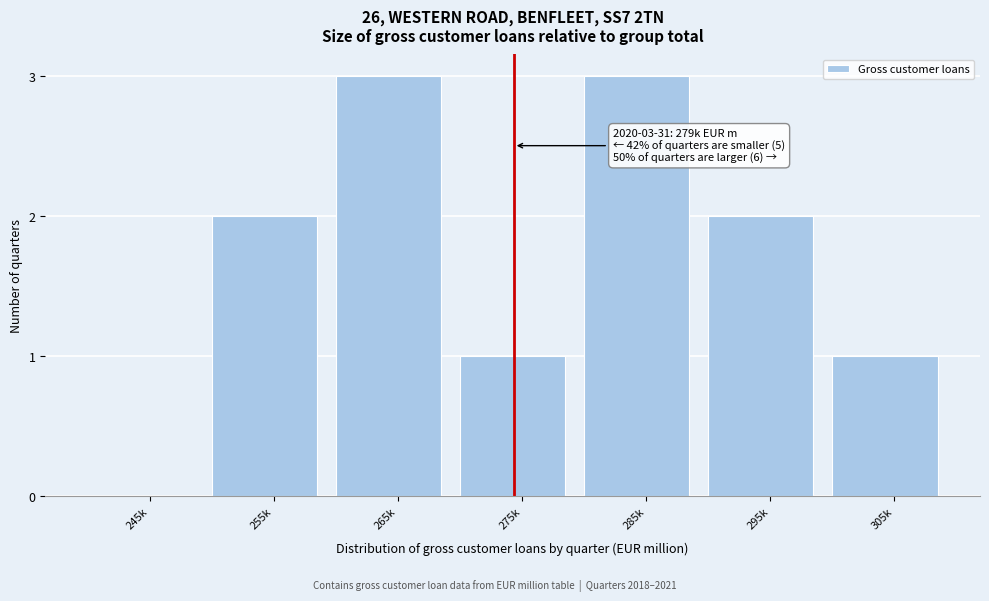

Reading left to right, transcribe all the data shown in this chart.

245k=0	255k=2	265k=3	275k=1	285k=3	295k=2	305k=1